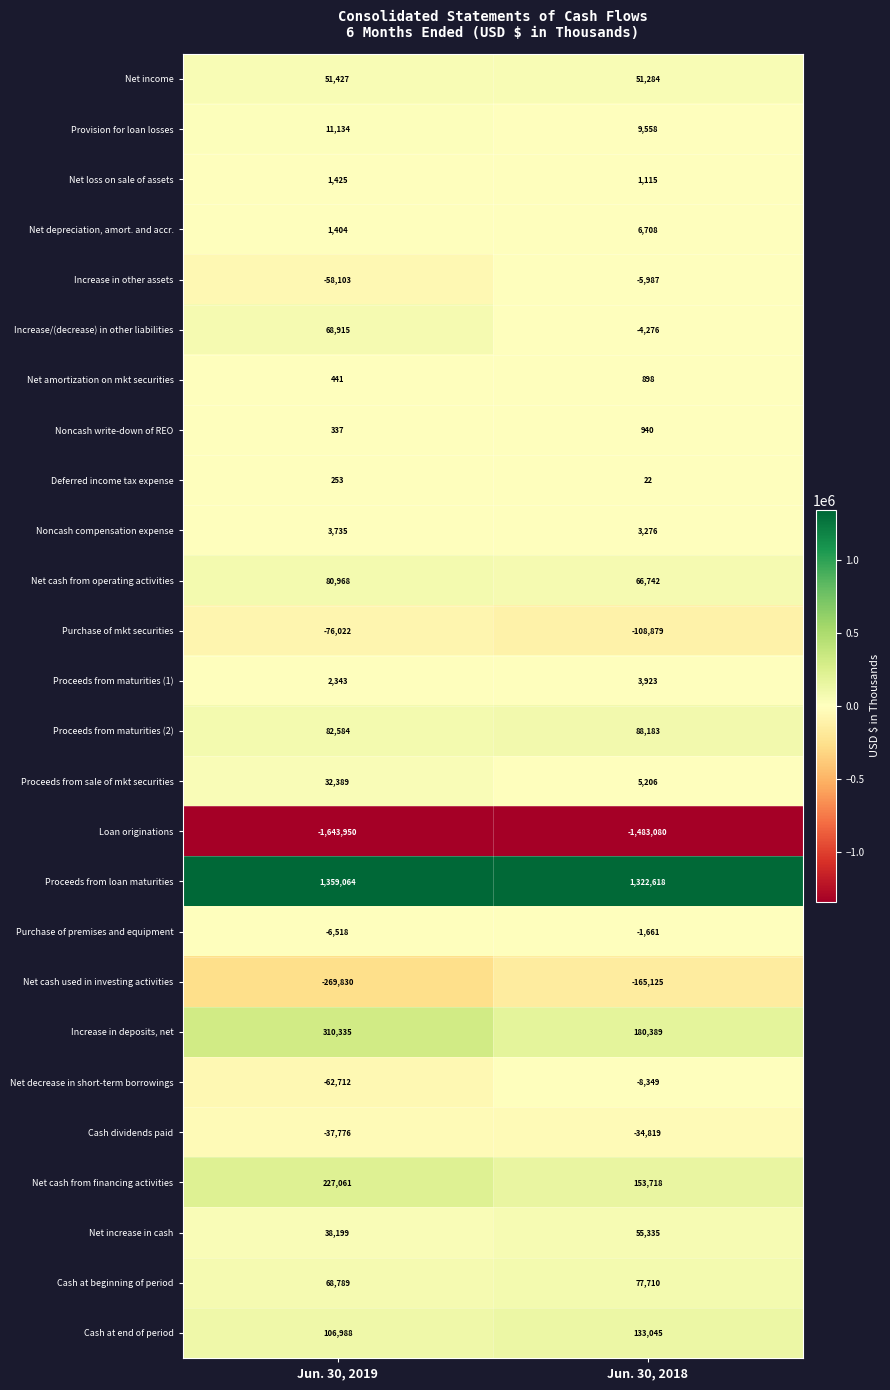

What is the greatest value displayed?

1359064